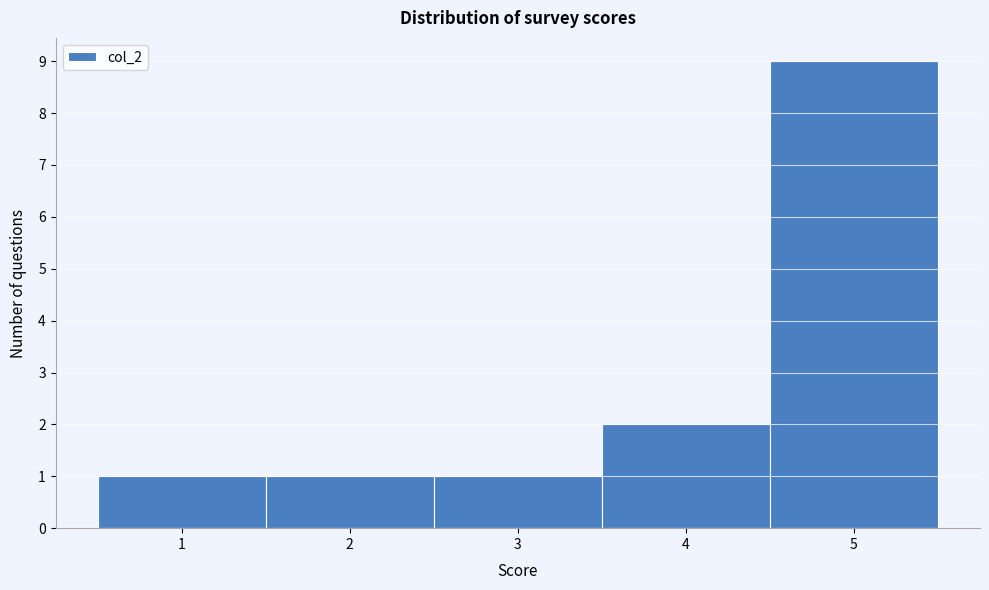

How tall is the bar that spans 3.5 to 4.5 on the x-axis? The values are not printed on the chart, so give them approximately, as read against the axis.

2